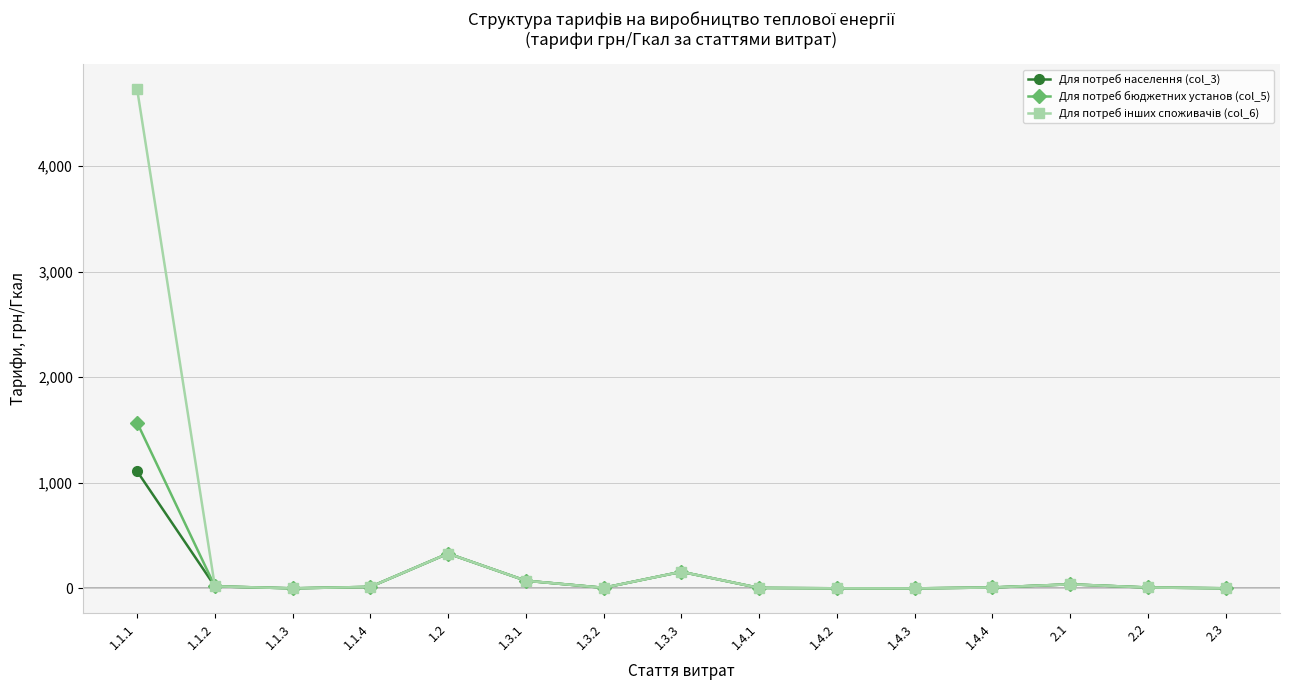

At which category is the sum across all series the highest?

1.1.1